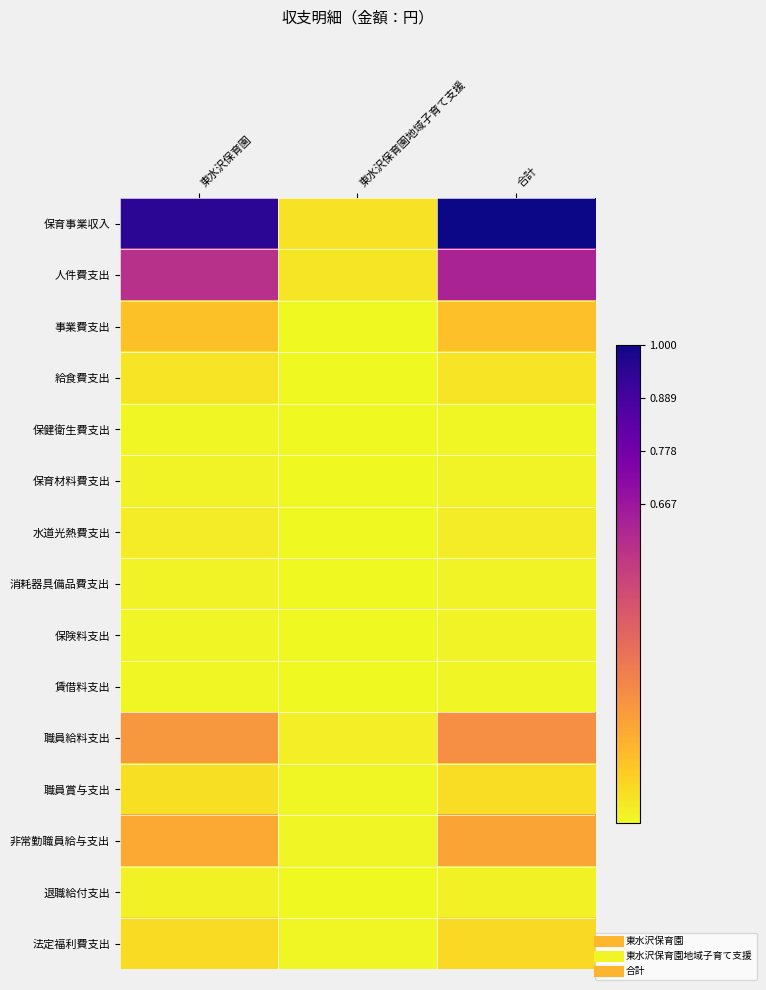

Between 東水沢保育園地域子育て支援 and 合計, which is larger?

合計